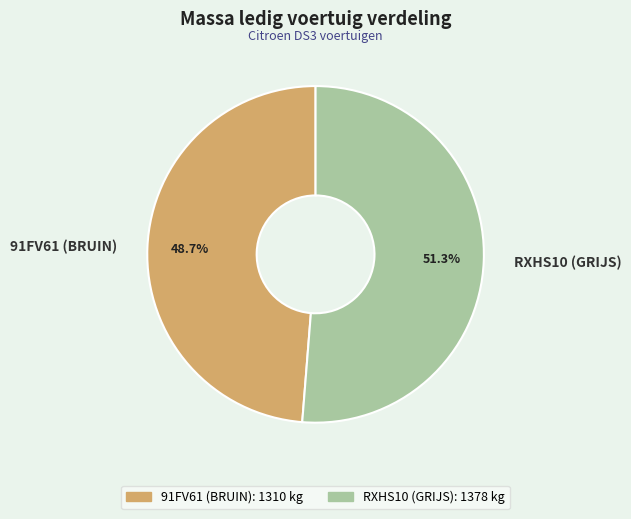

Is it true that RXHS10 (GRIJS) is 51% of the pie?

True